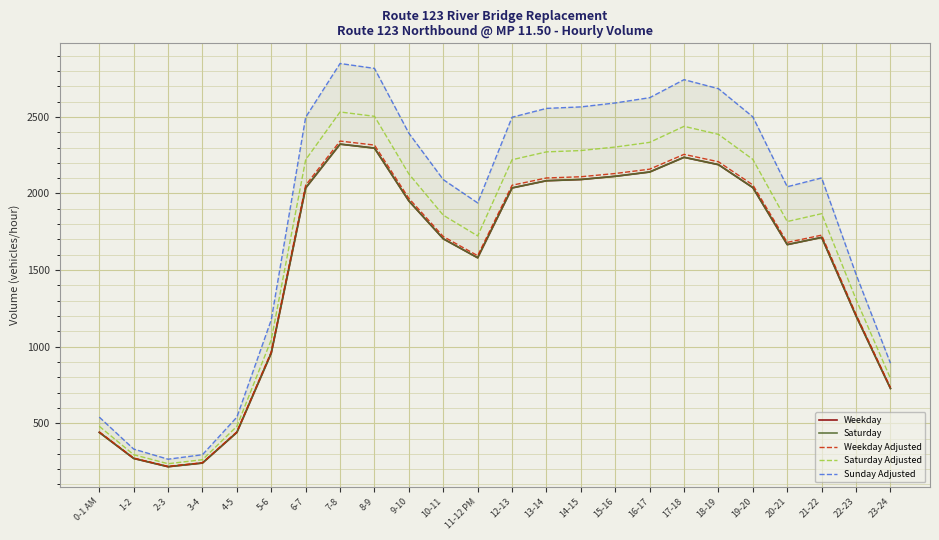

The Weekday series shows 216.0 at 2-3. True or false?

True